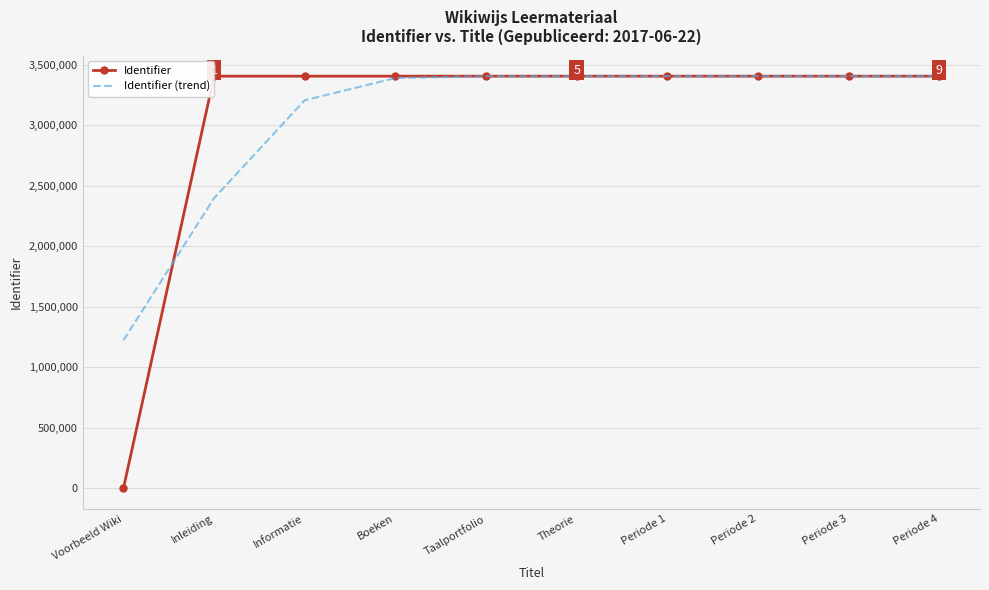

Where is Identifier (trend) nearest to the value 2313666?

Inleiding